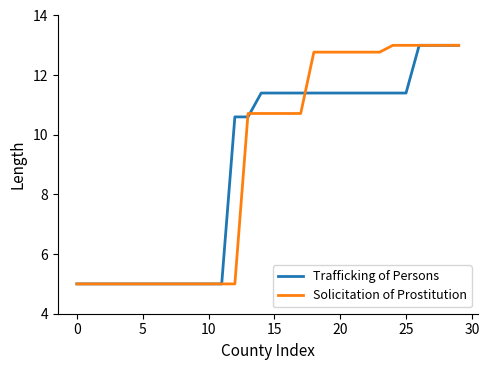

What is the spread (max minus min) of values at 20?

1.4